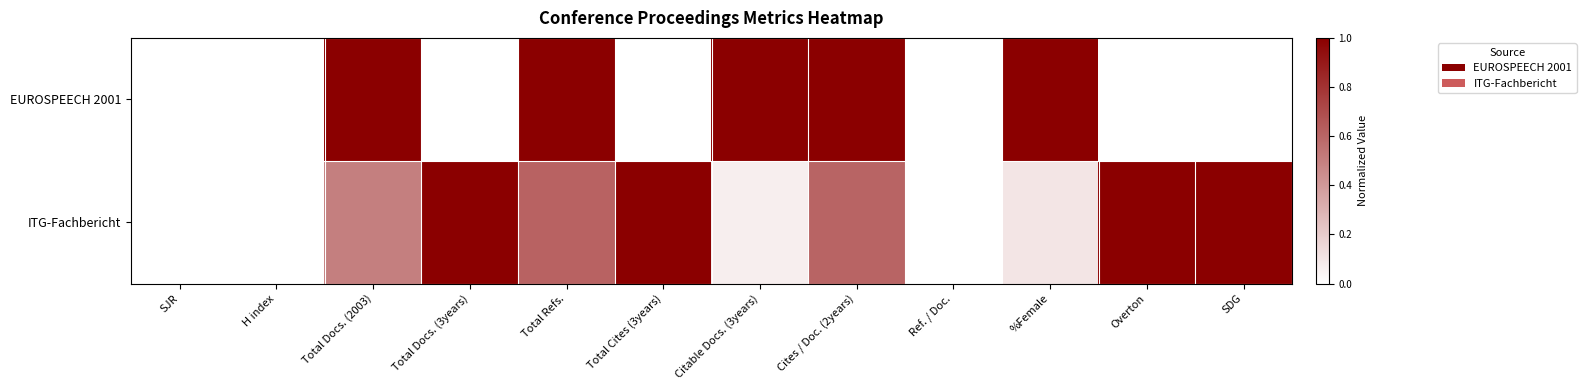

Reading left to right, what are all the values shown in this chart?

EUROSPEECH 2001: SJR=0.0	H index=0.0	Total Docs. (2003)=1.0	Total Docs. (3years)=0.0	Total Refs.=1.0	Total Cites (3years)=0.0	Citable Docs. (3years)=1.0	Cites / Doc. (2years)=1.0	Ref. / Doc.=0.0	%Female=1.0	Overton=0.0	SDG=0.0
ITG-Fachbericht: SJR=0.0	H index=0.0	Total Docs. (2003)=0.5	Total Docs. (3years)=1.0	Total Refs.=0.6	Total Cites (3years)=1.0	Citable Docs. (3years)=0.1	Cites / Doc. (2years)=0.6	Ref. / Doc.=0.0	%Female=0.1	Overton=1.0	SDG=1.0